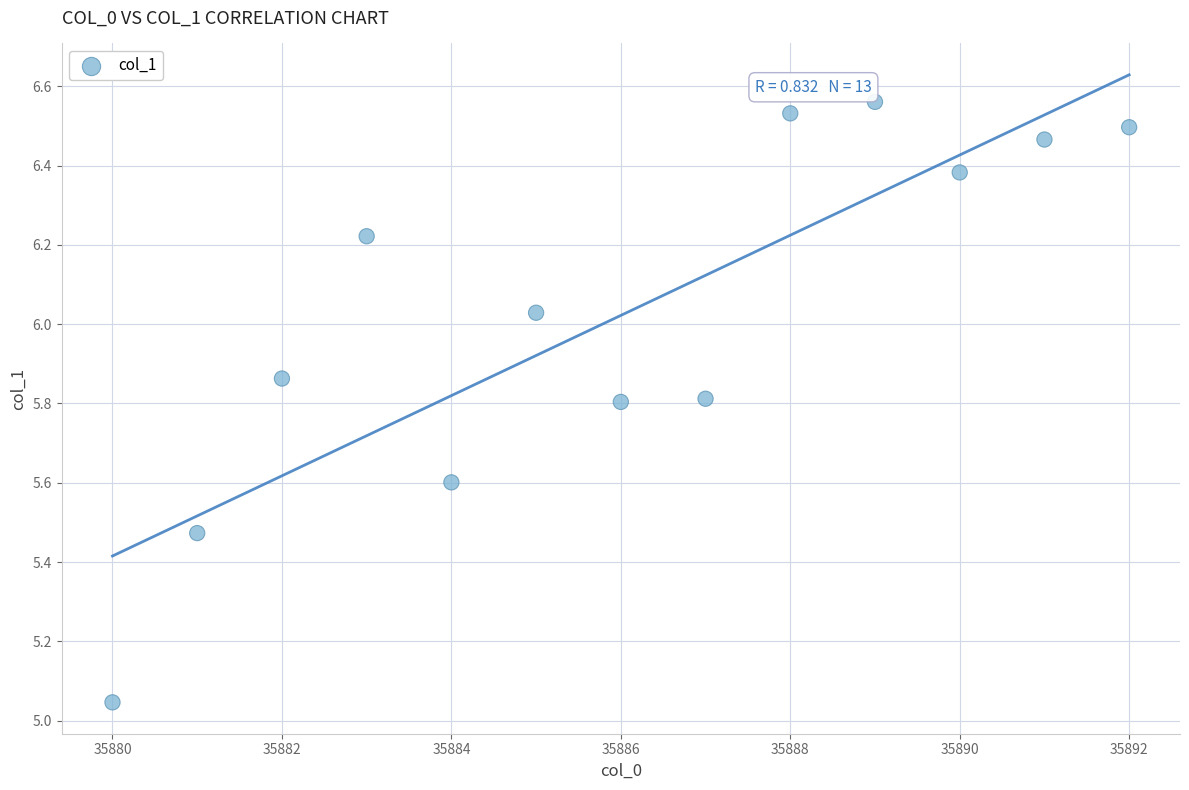

What is the range of Y values (max minus min)?

1.5